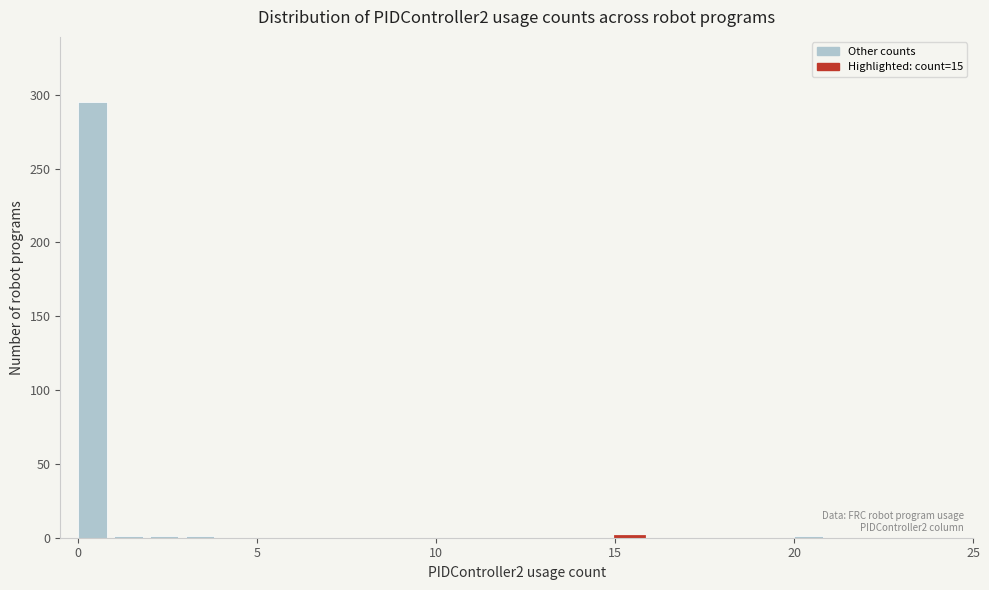

Around what value on the x-axis is the tallest bar? Give the approximate position of its centre, as read against the axis.

0.5